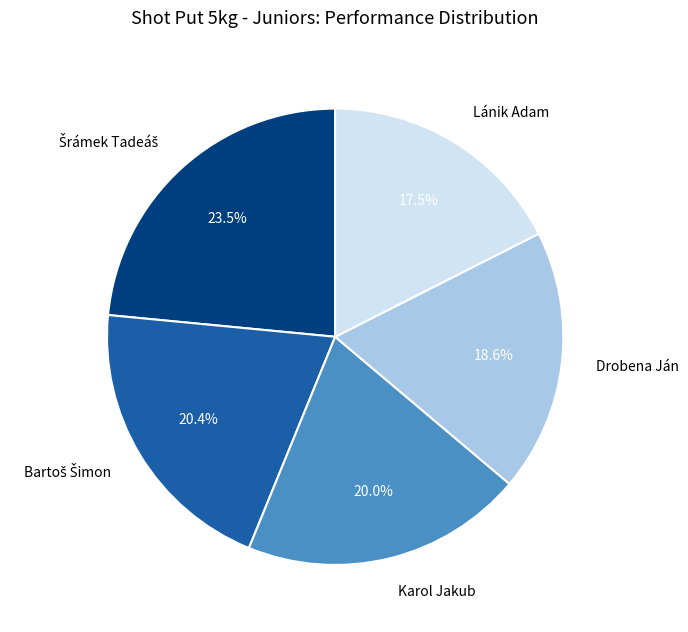

To the nearest percent, what is the average slice percentage?

20%